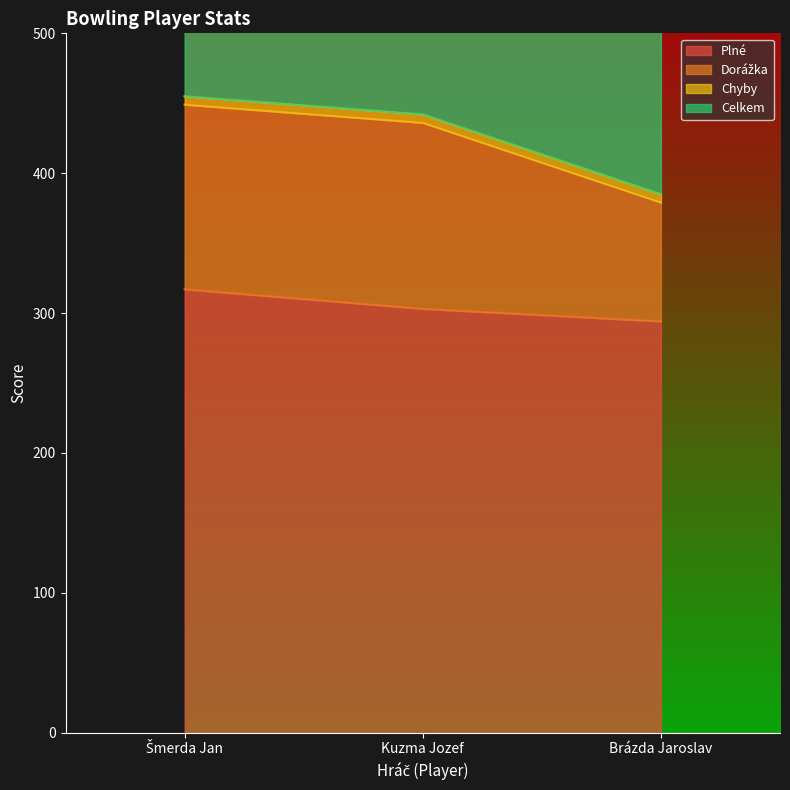

What is the minimum value for Plné?

294